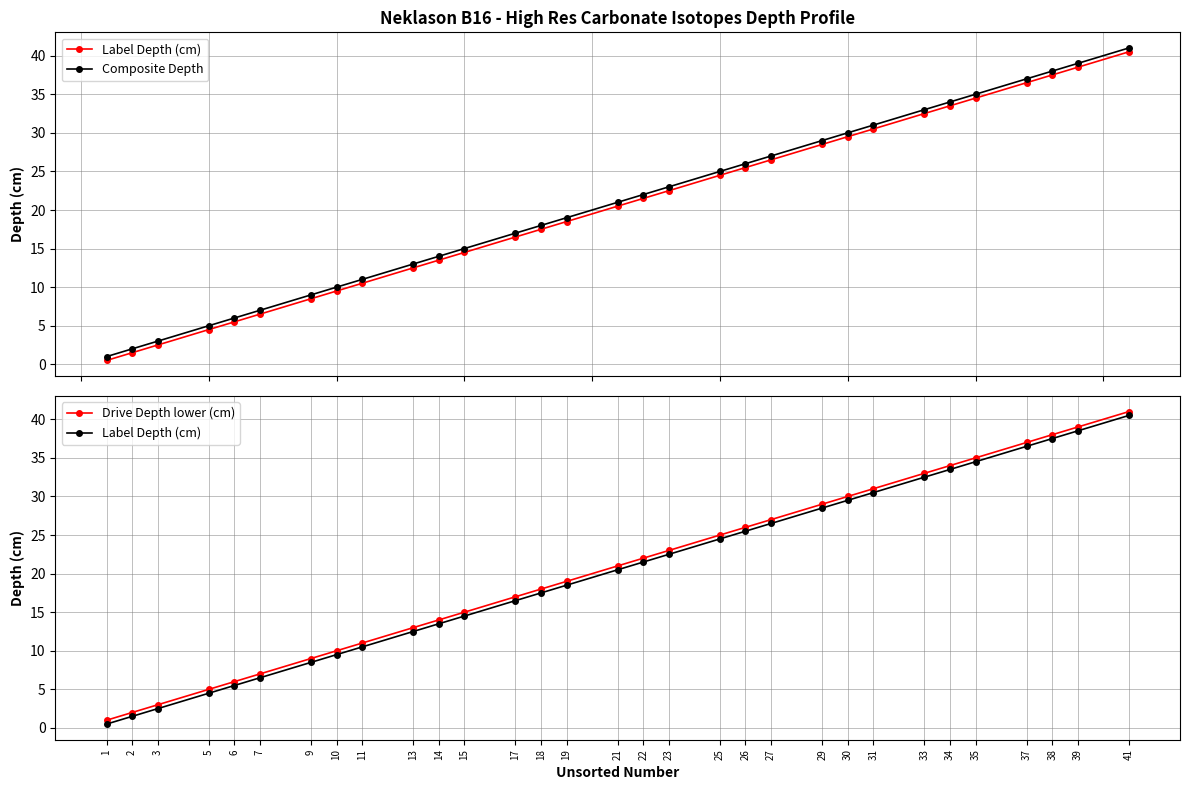

Which has a higher value, 6 or 23?

23